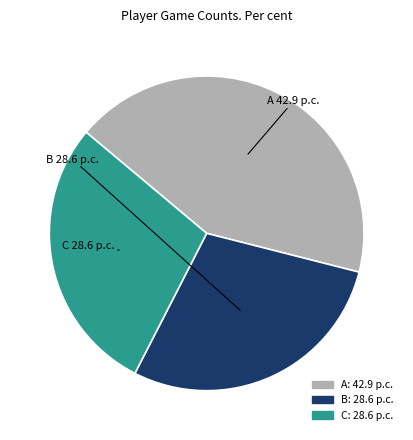

Count the number of slices in the pie.

3